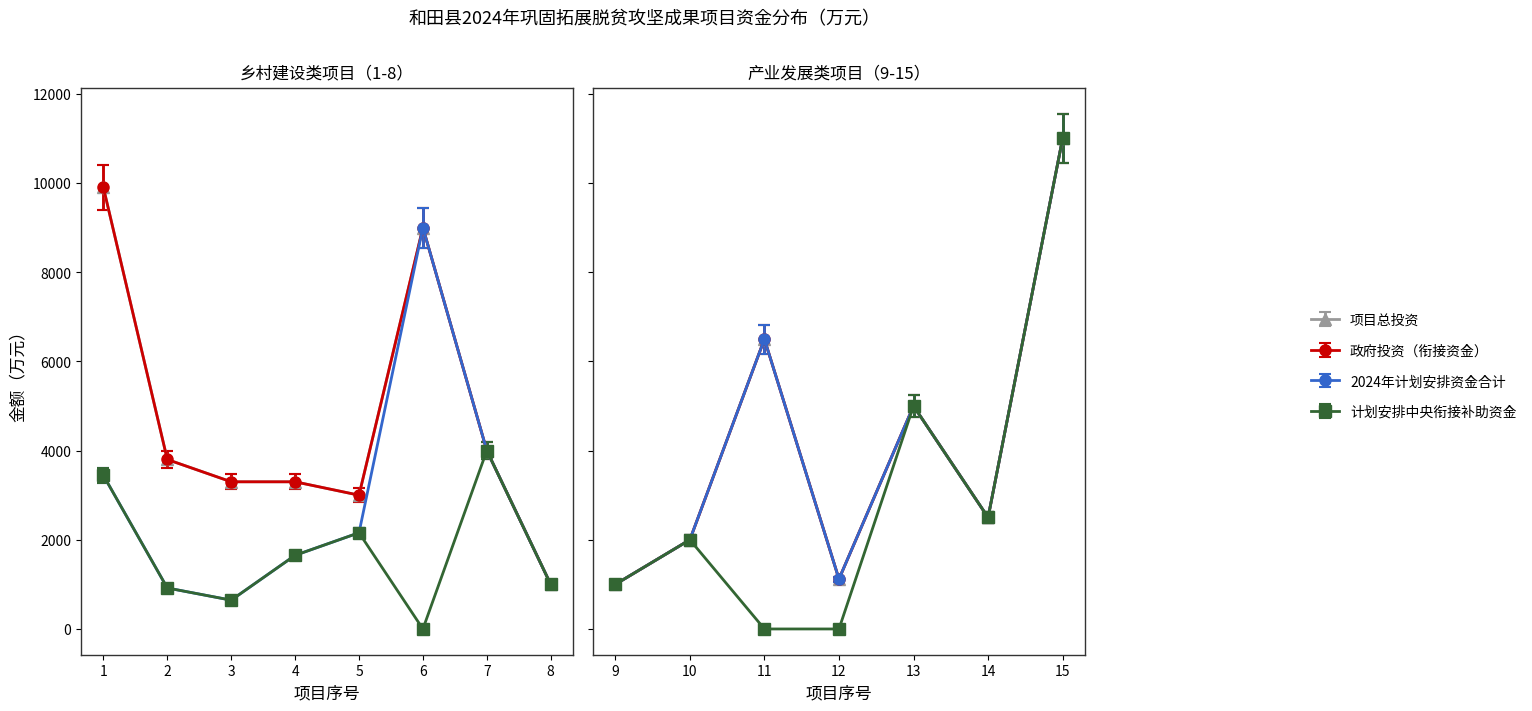

How many lines are shown in the chart?

4